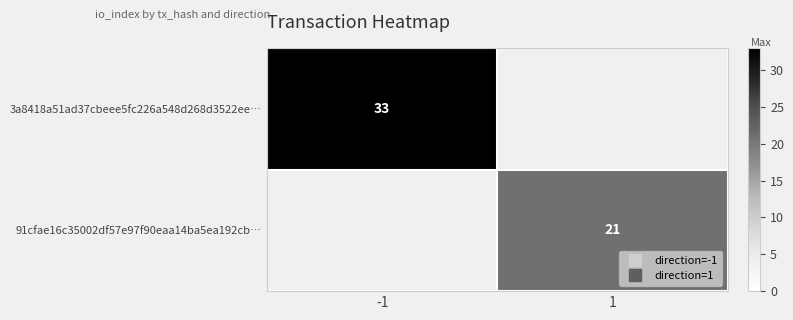

How many positive values does the 91cfae16c35002df57e97f90eaa14ba5ea192cb… series have?

1